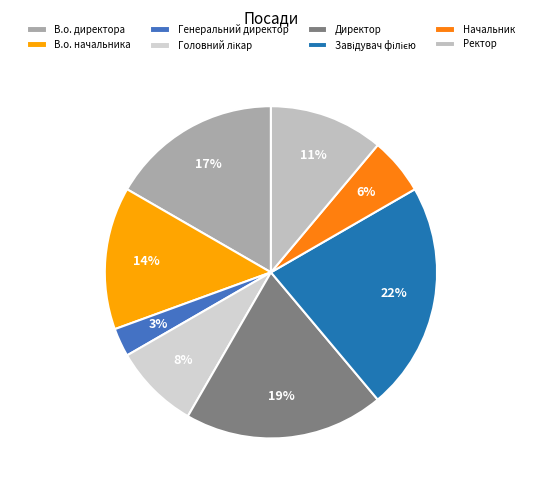

Which slice is the largest?

Завідувач філією